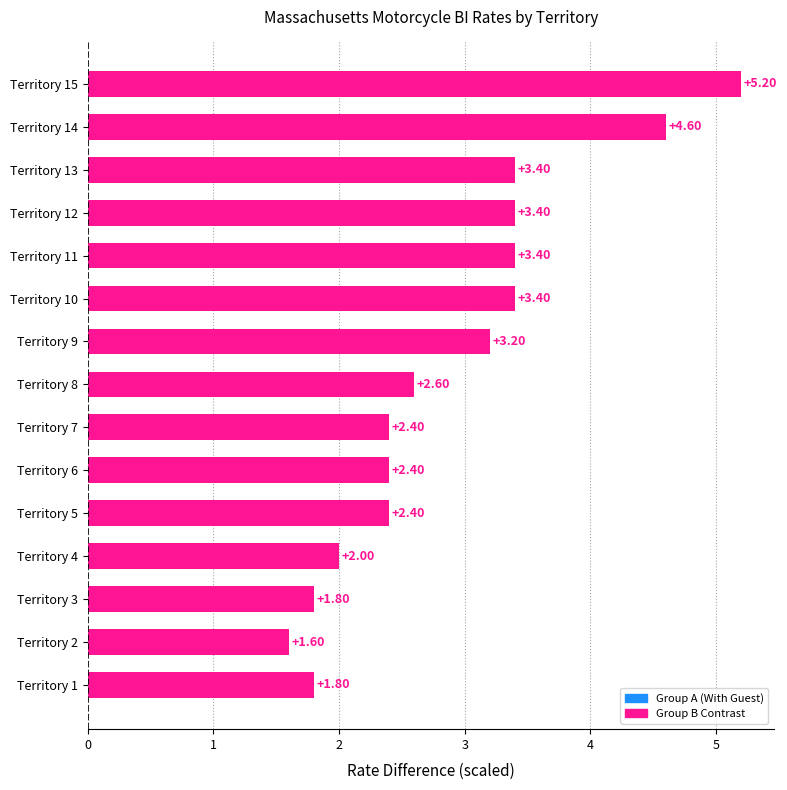

What is the sum of all values?

43.6